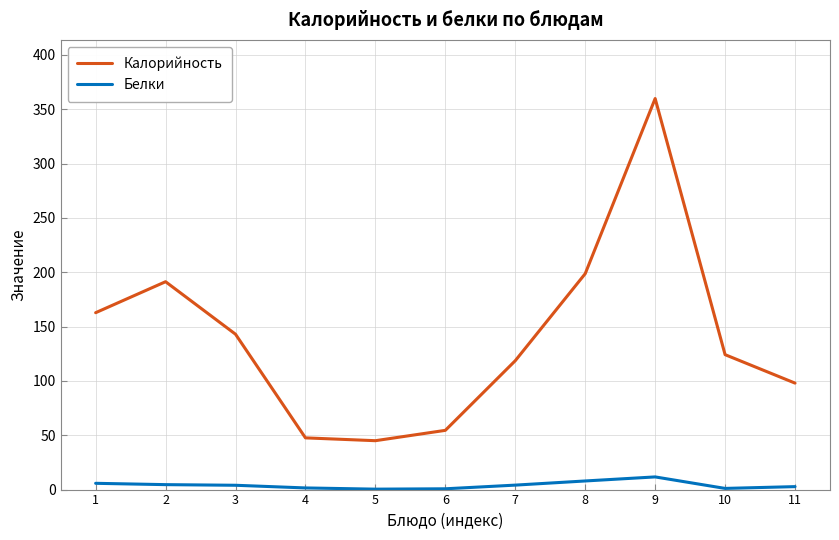

Count the number of categories in the chart.

11